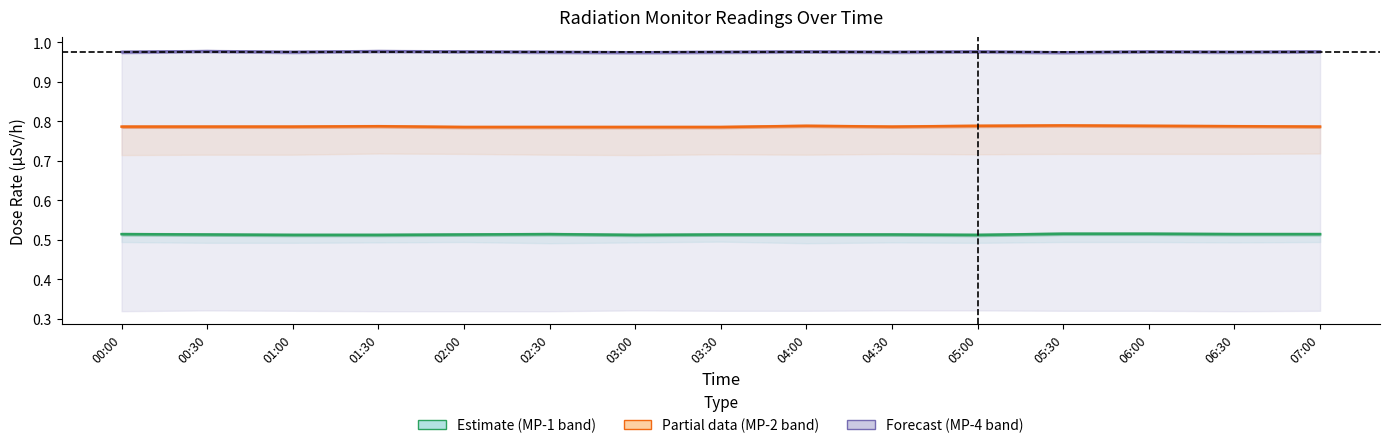

What is the label of the 12th point from the right?

01:30